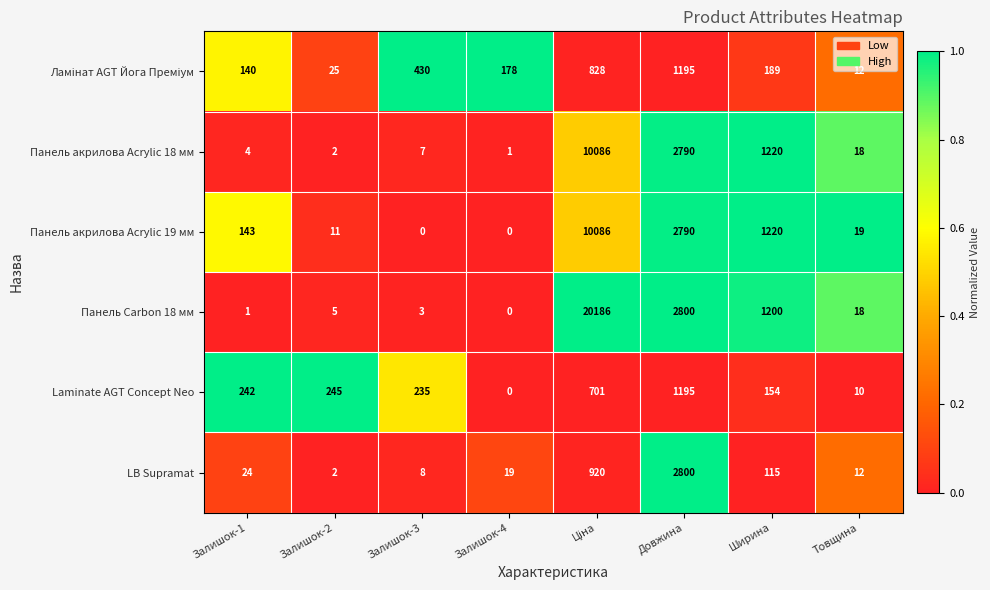

How many data points does each series have?

8